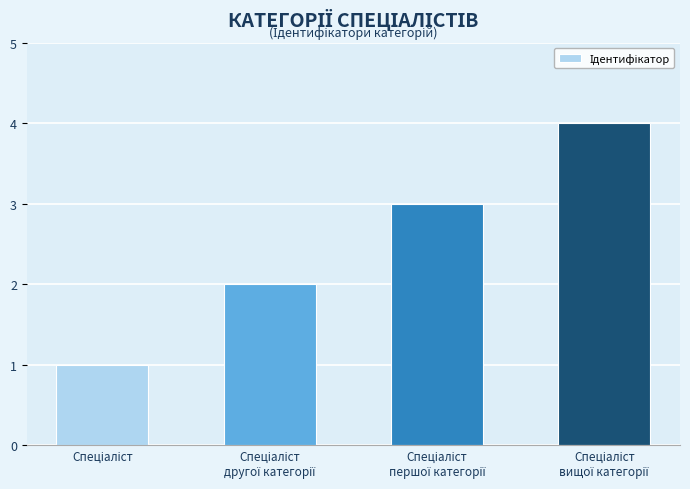

What is the maximum value shown in the chart?

4